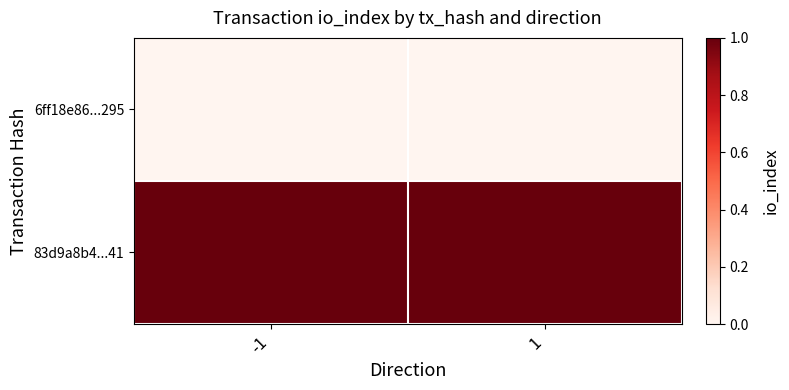

Reading left to right, list all the values displayed in this chart.

6ff18e86...295: -1=0	1=0
83d9a8b4...41: -1=1	1=1